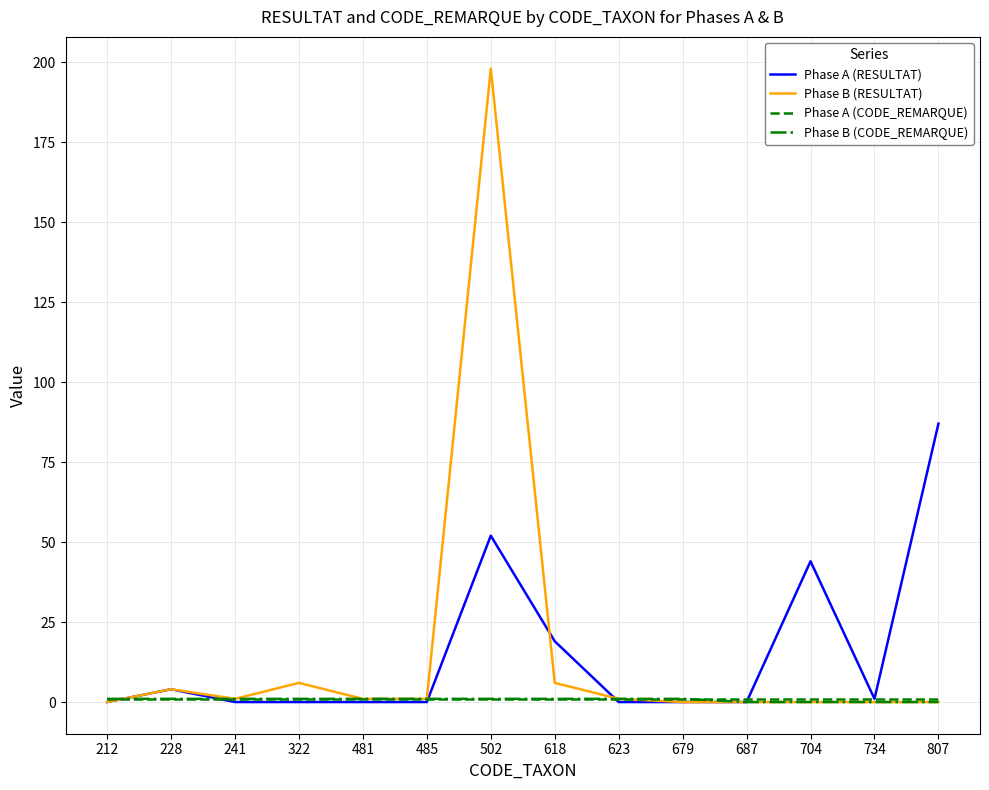

True or false: Phase B (RESULTAT) has a value of 198 at 502.

True